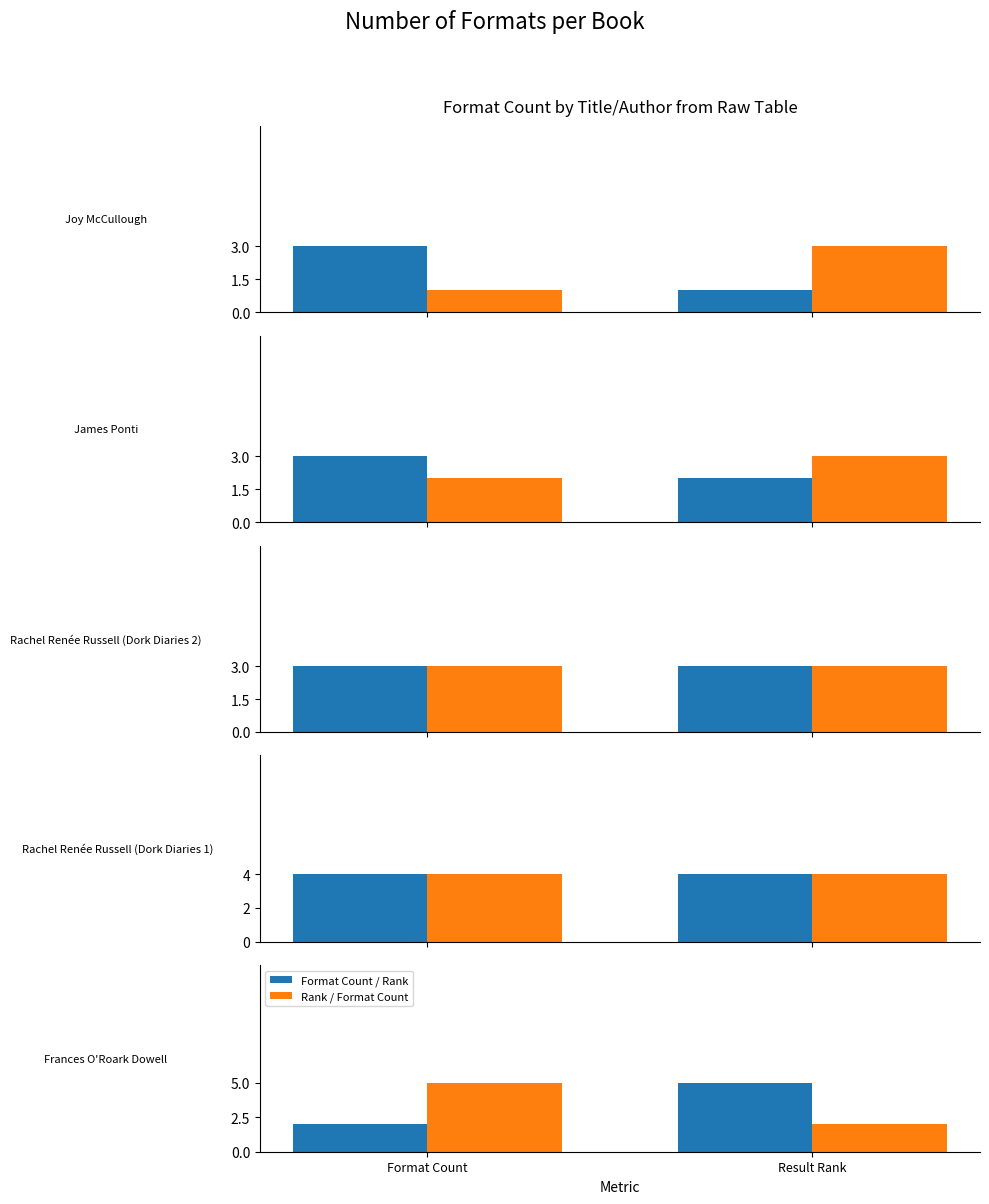

Which category has the highest value in the Format Count / Rank series?

Result Rank